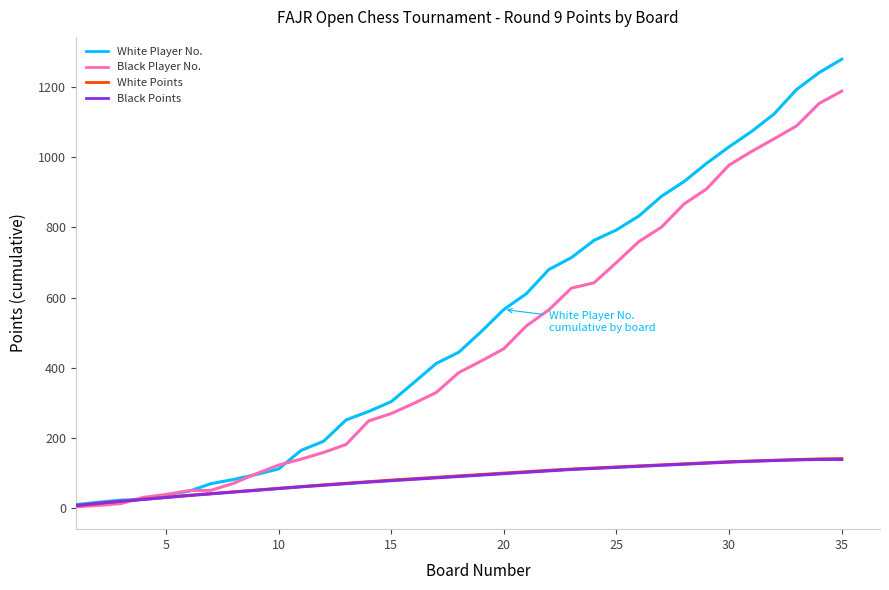

What is the greatest value displayed?

1280.0